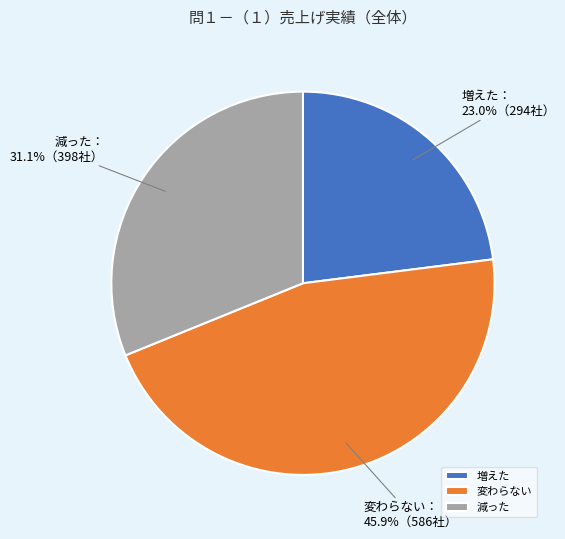

Between 減った and 増えた, which is larger?

減った